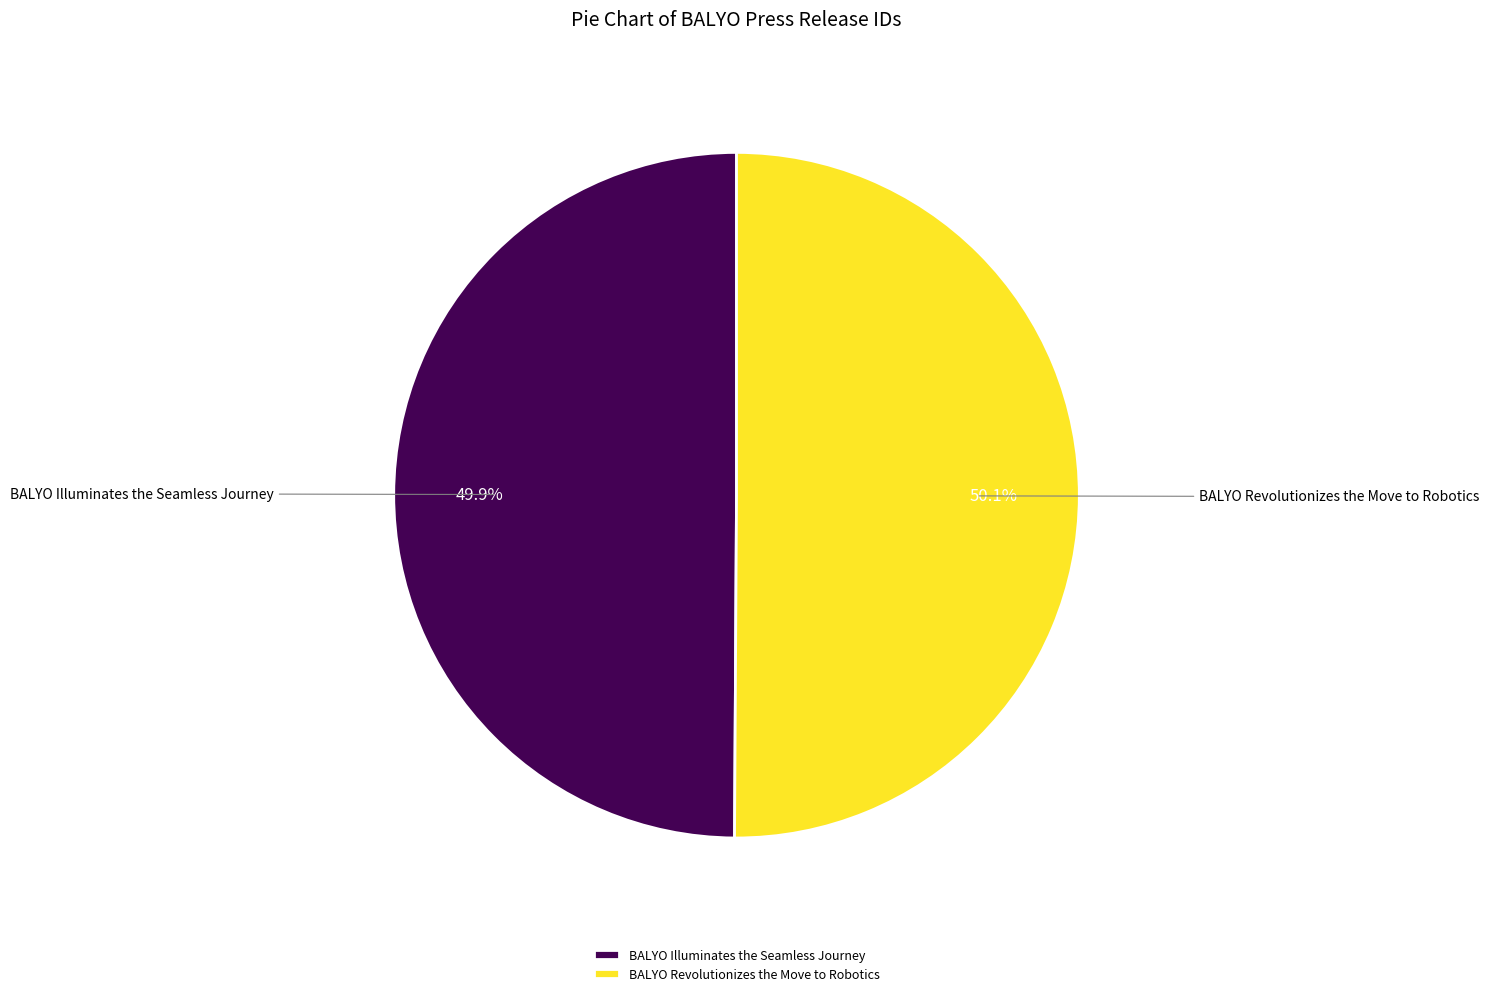

To the nearest percent, what is the average slice percentage?

50%